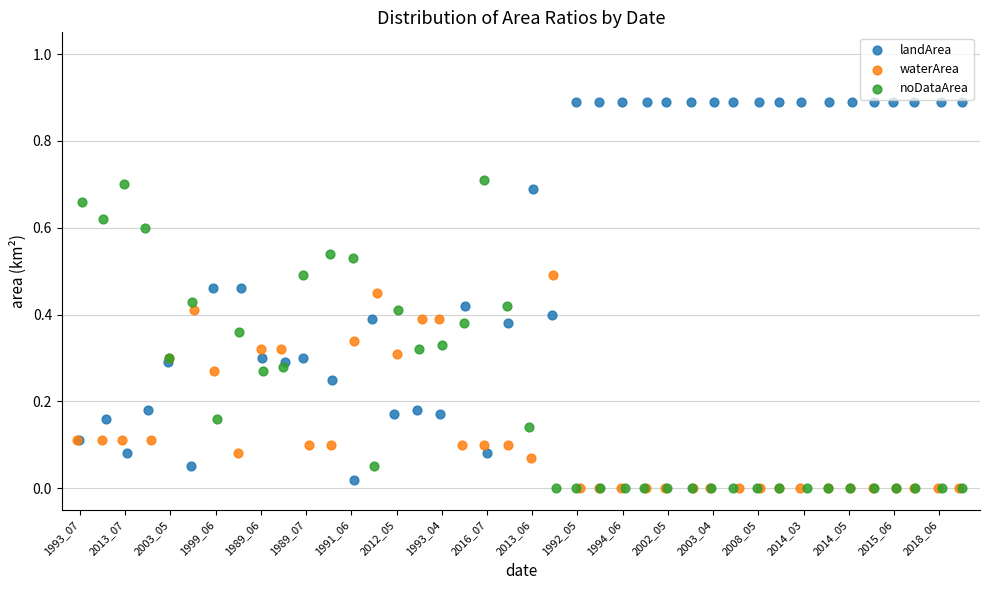

Which series has the widest spread of Y values?

landArea